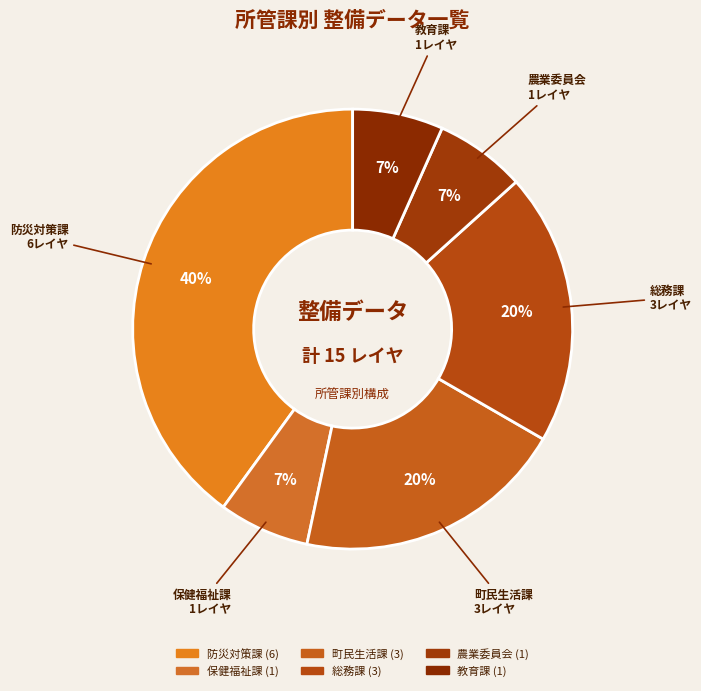

Which has a higher value, 教育課 or 町民生活課?

町民生活課